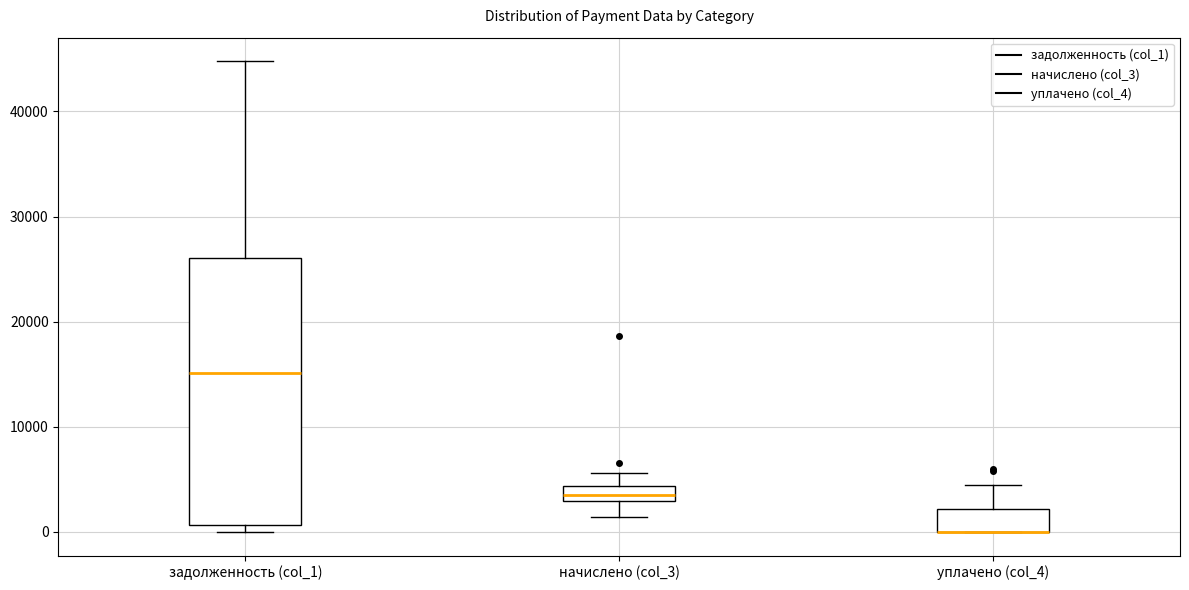

Which box is the tallest, from its lower edge to its upper edge?

задолженность (col_1)